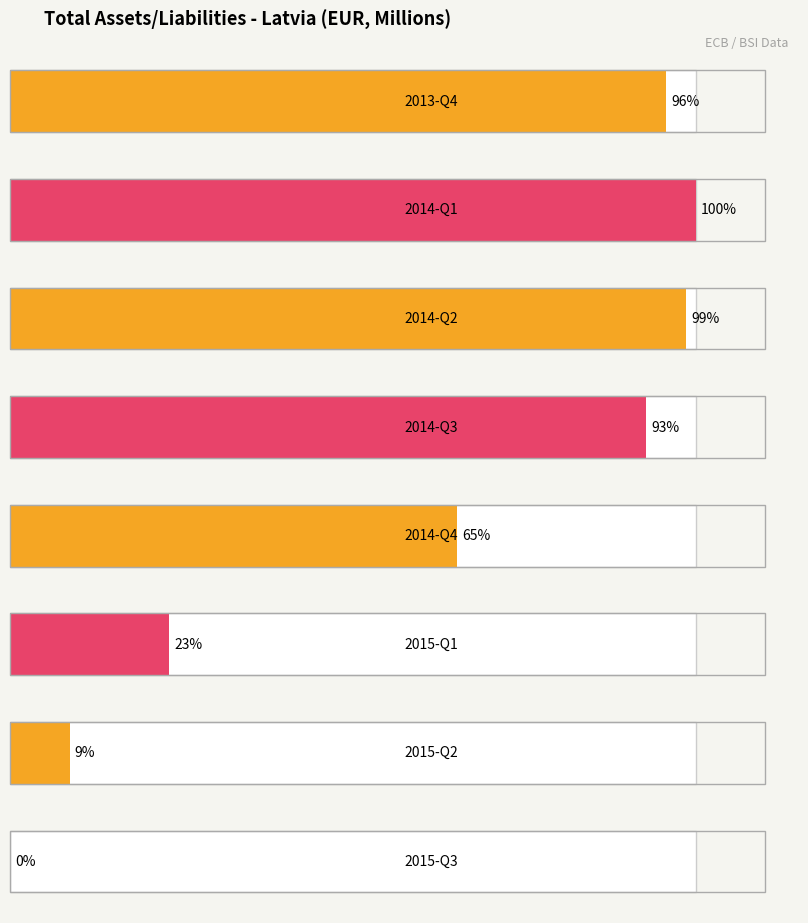

Reading right to left, transcribe all the data shown in this chart.

0	6	16	45	64	68	69	66